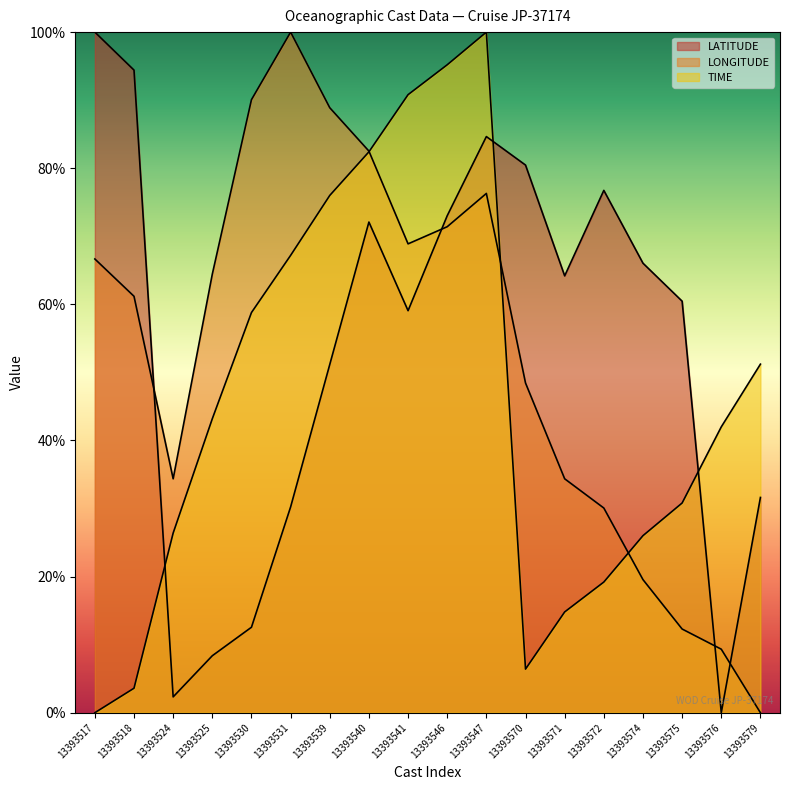

At which category does TIME reach its first local valley?

13393570